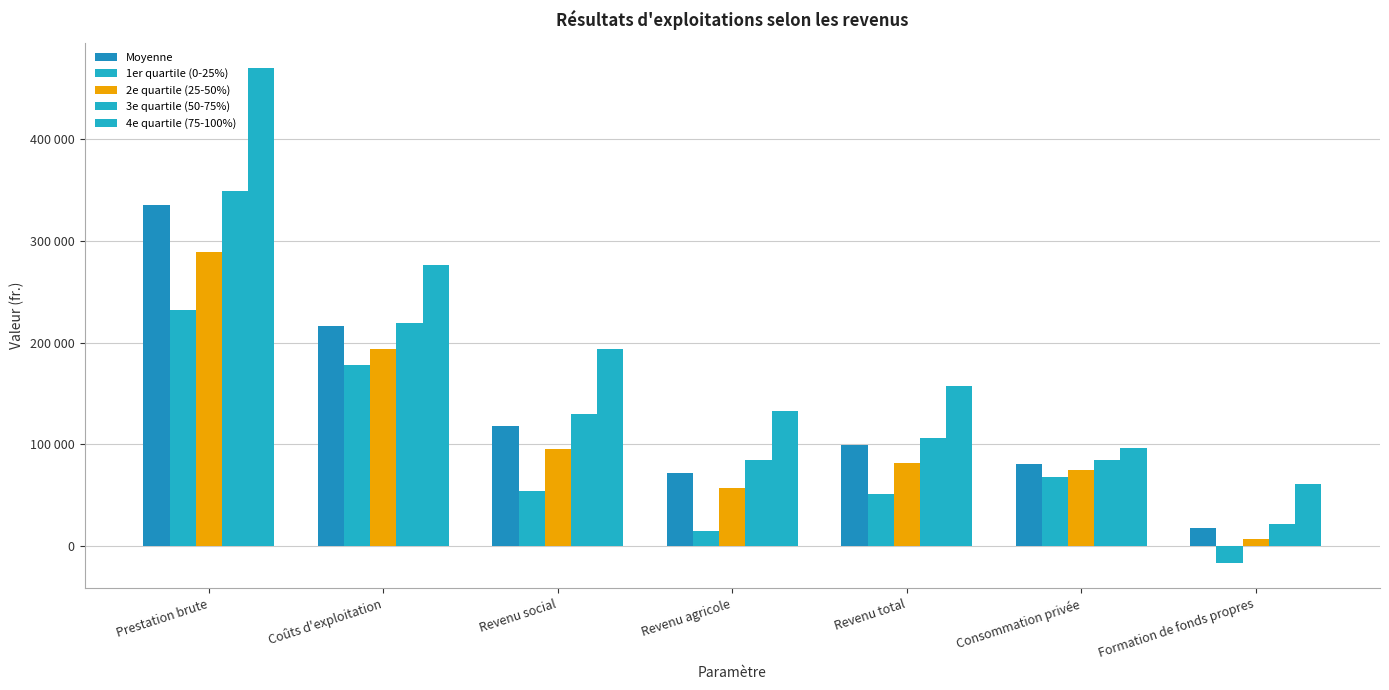

Are the bars horizontal?

No